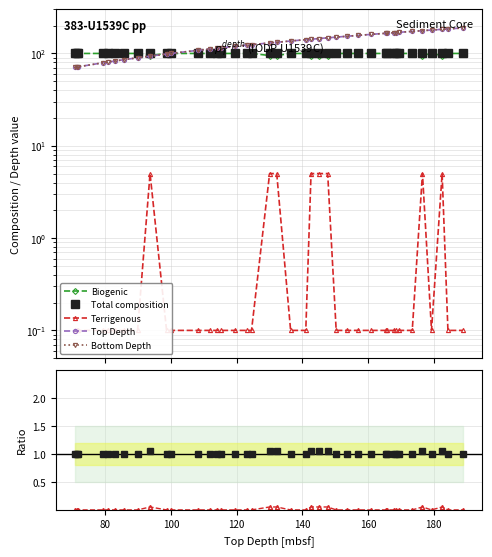

What position from the left is 136.41?

21